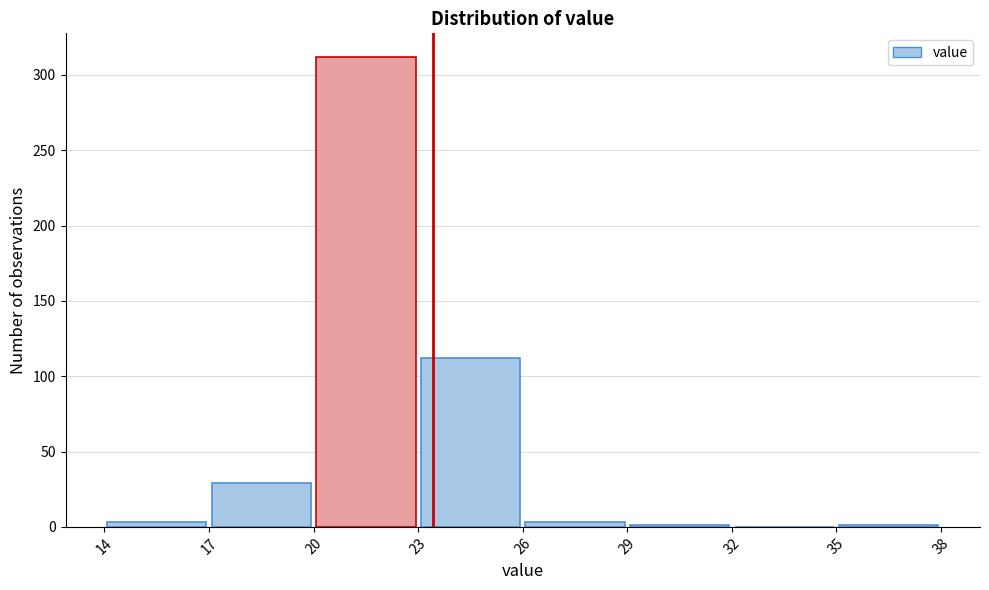

Which range on the x-axis has the tallest bar?

20 to 23